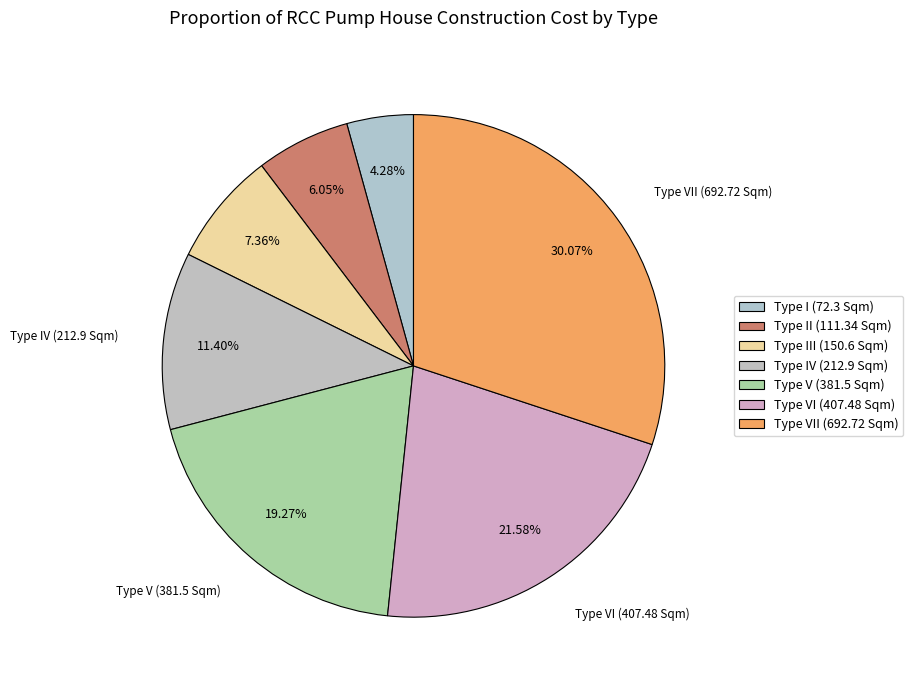

How many segments does this pie chart have?

7